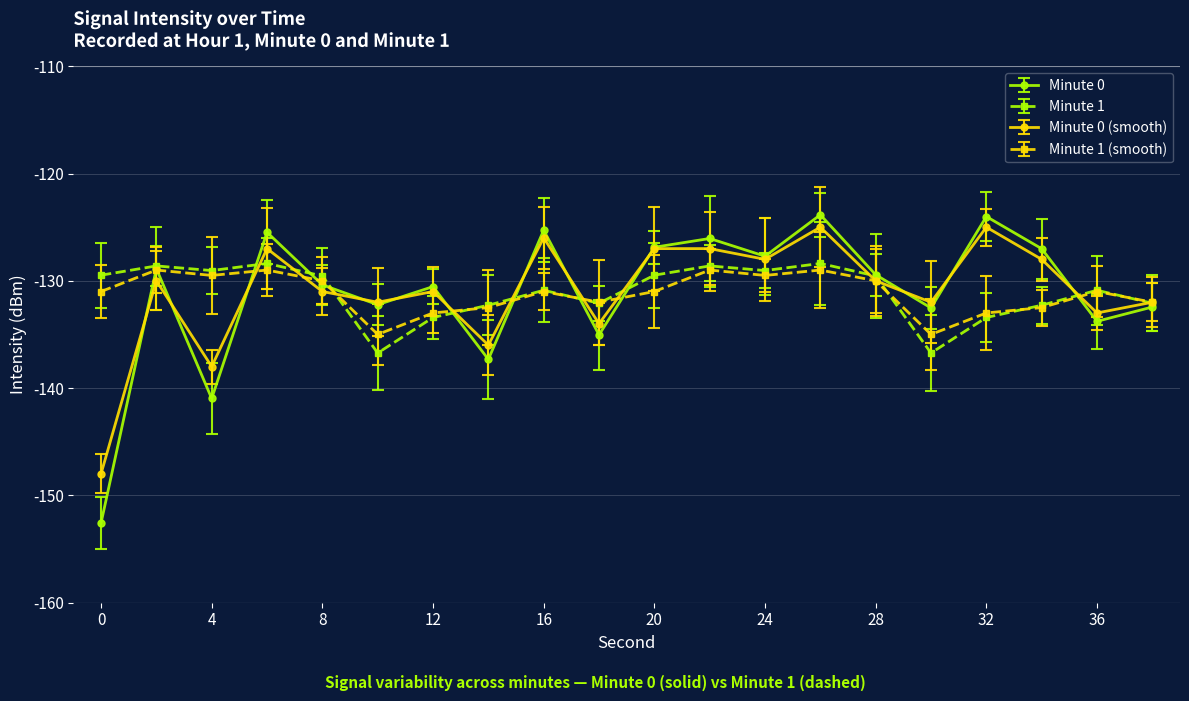

How many distinct data groups are displayed?

4